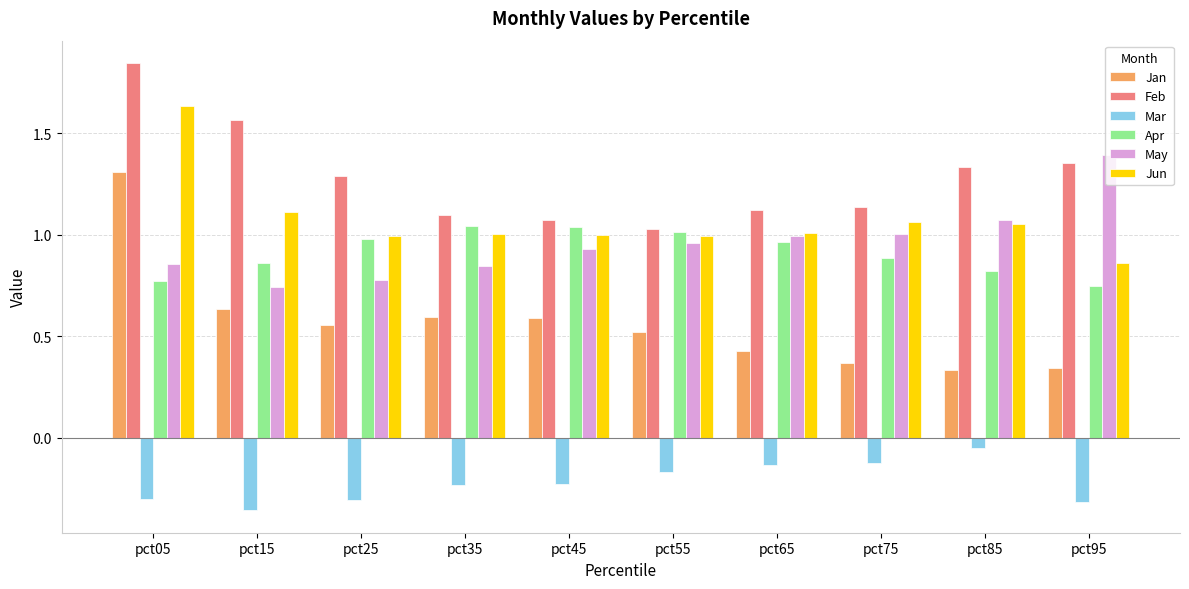

The value of Jun at pct85 is 0.3. True or false?

False